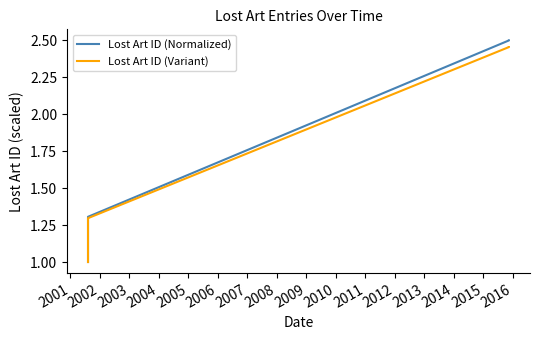

How many values in the Lost Art ID (Variant) series exceed 1?

4